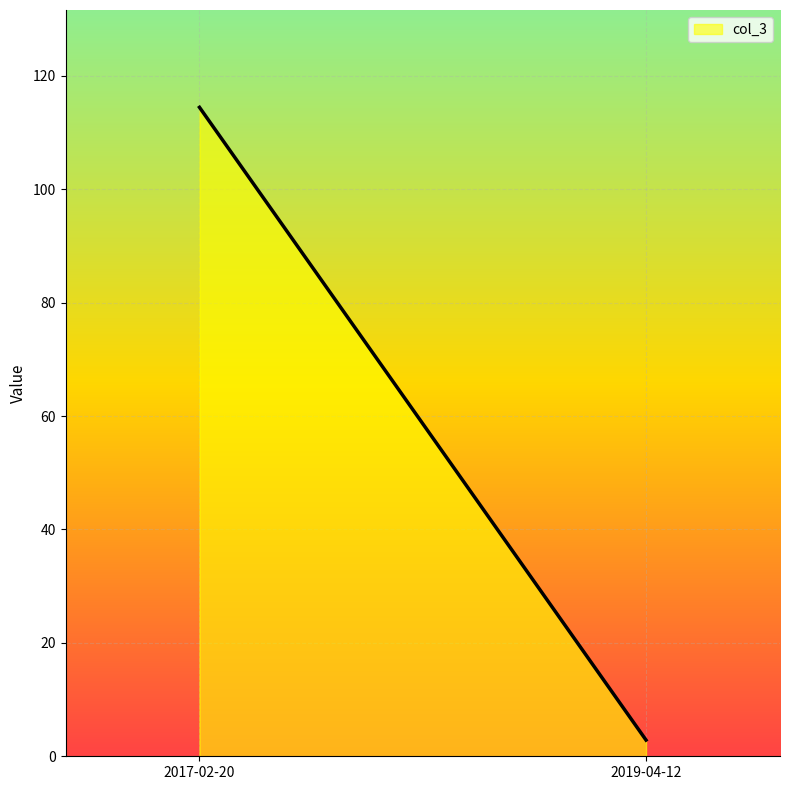

Which has a higher value, 2017-02-20 or 2019-04-12?

2017-02-20